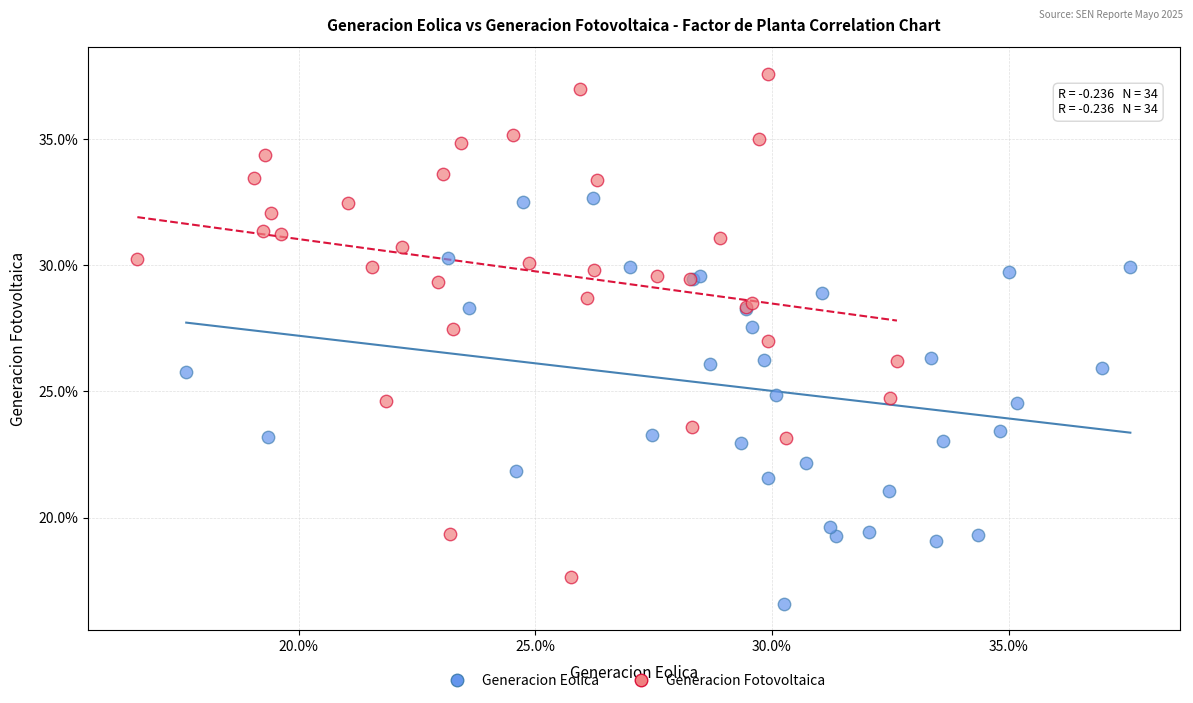

Which series contains the lowest Y value?

Generacion Eolica